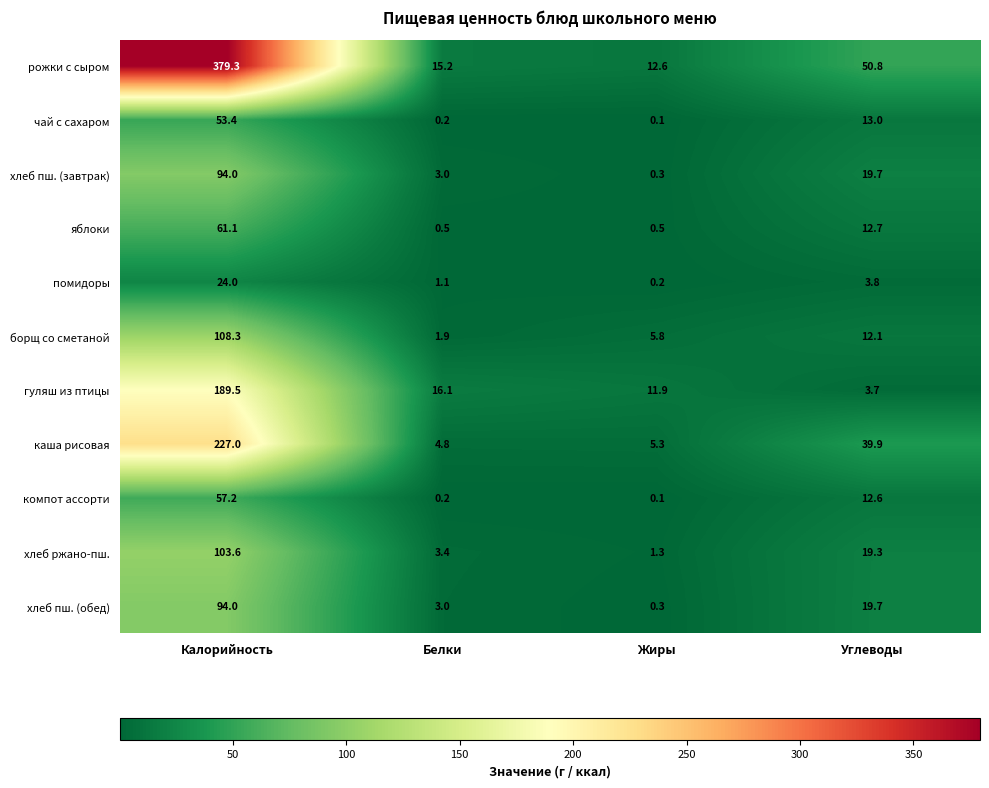

What is the difference between the second highest and minimum values in the каша рисовая series?

35.1